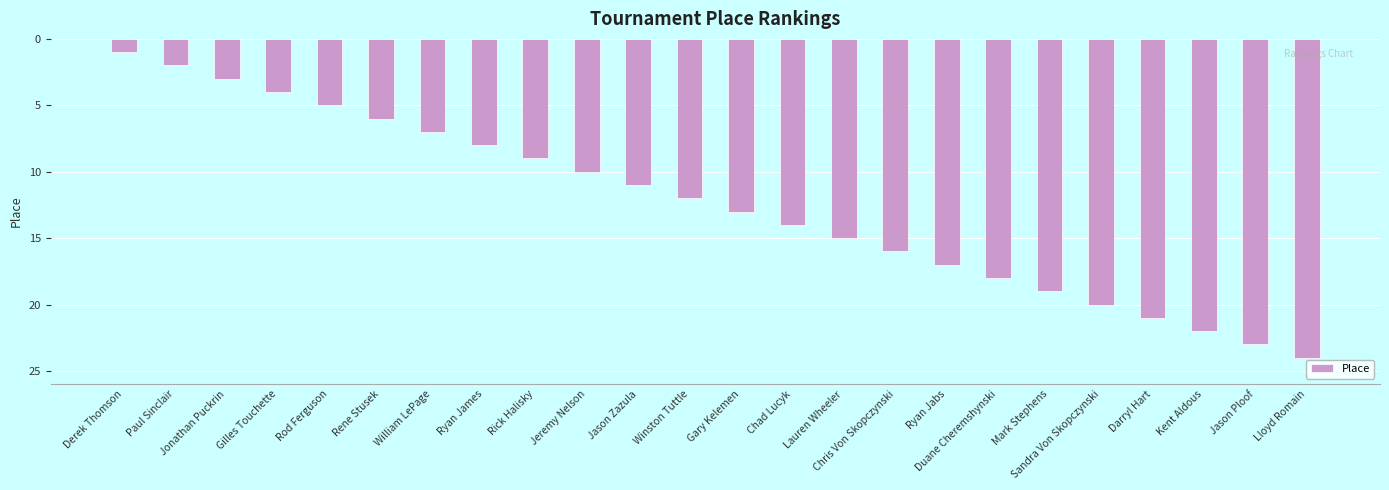

What is the label of the 7th bar from the right?

Duane Cheremshynski